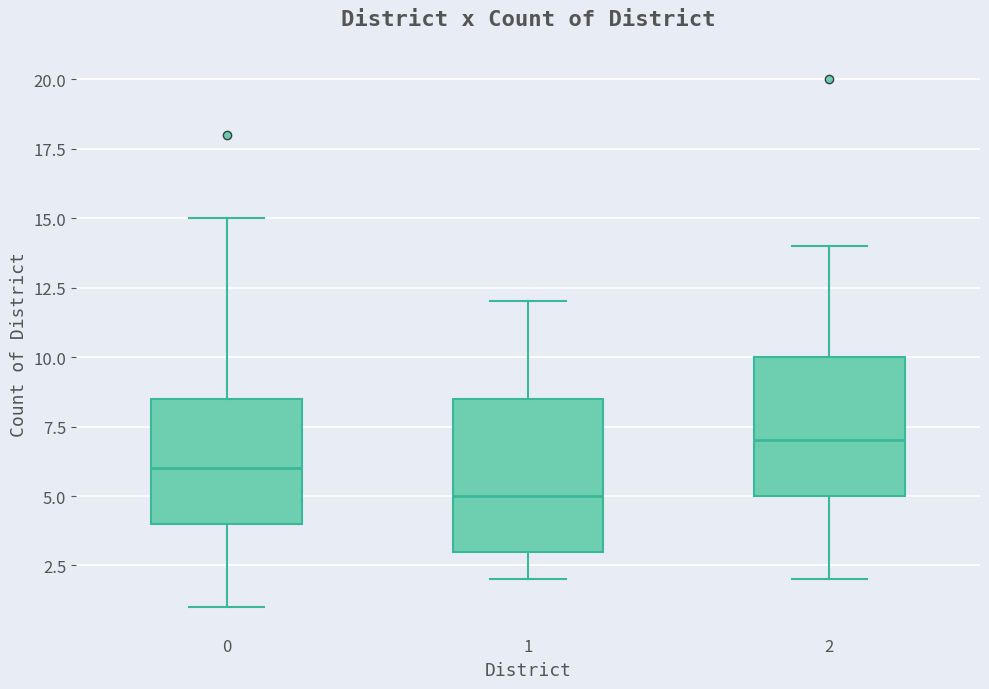

Which box's median line is the lowest?

1